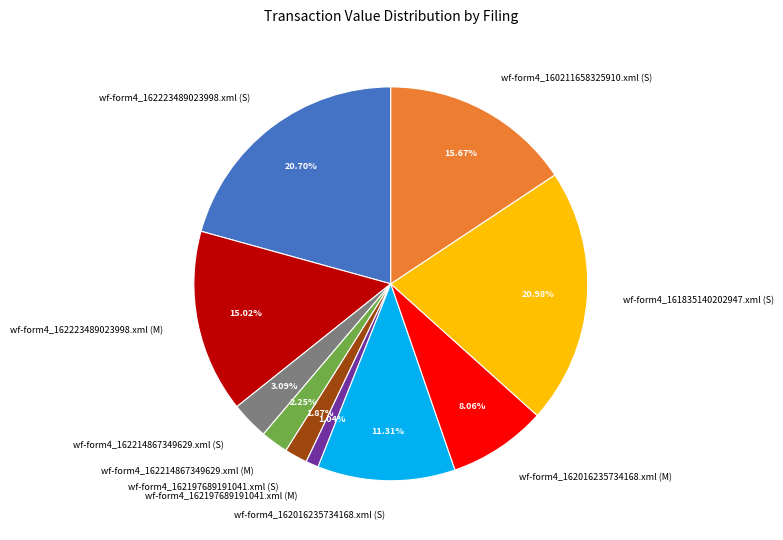

Between wf-form4_162223489023998.xml (M) and wf-form4_160211658325910.xml (S), which is larger?

wf-form4_160211658325910.xml (S)